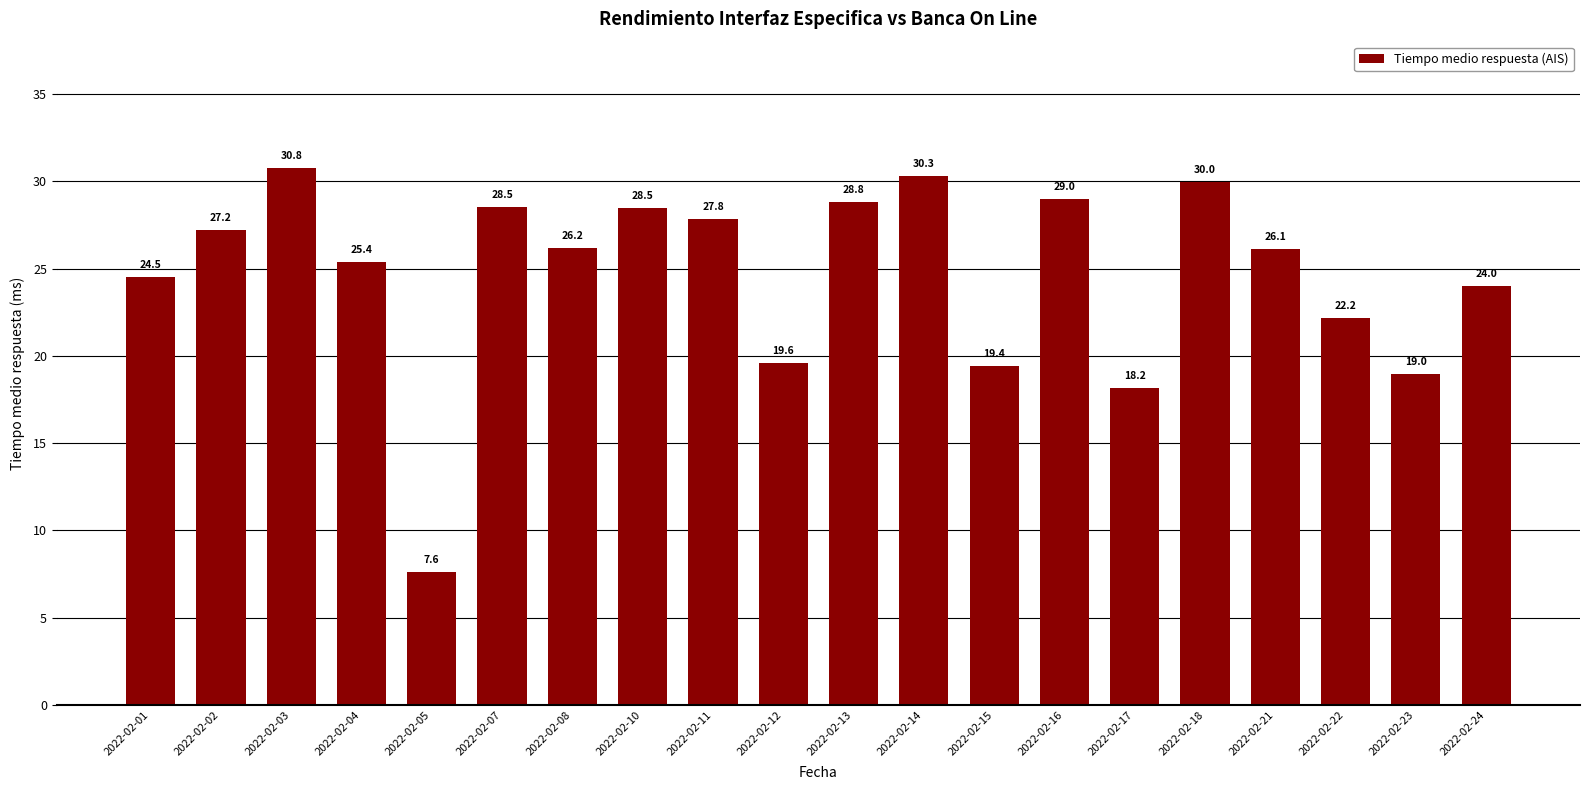

True or false: the data shows 30.0 at 2022-02-18.

True